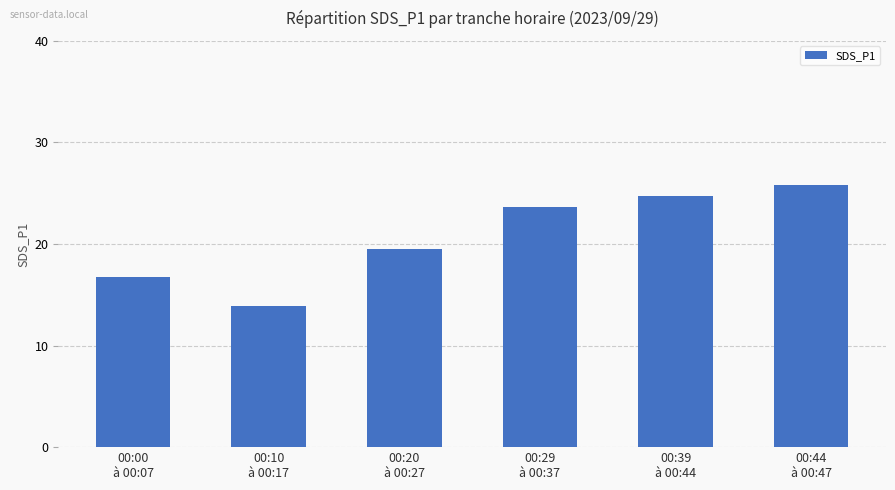

What is the change in value from 00:10
à 00:17 to 00:39
à 00:44?

+10.8